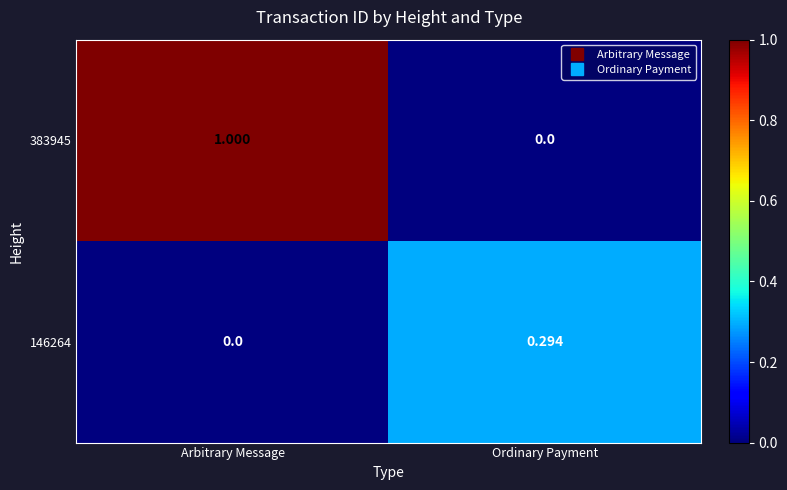

At which category is the sum across all series the highest?

Arbitrary Message